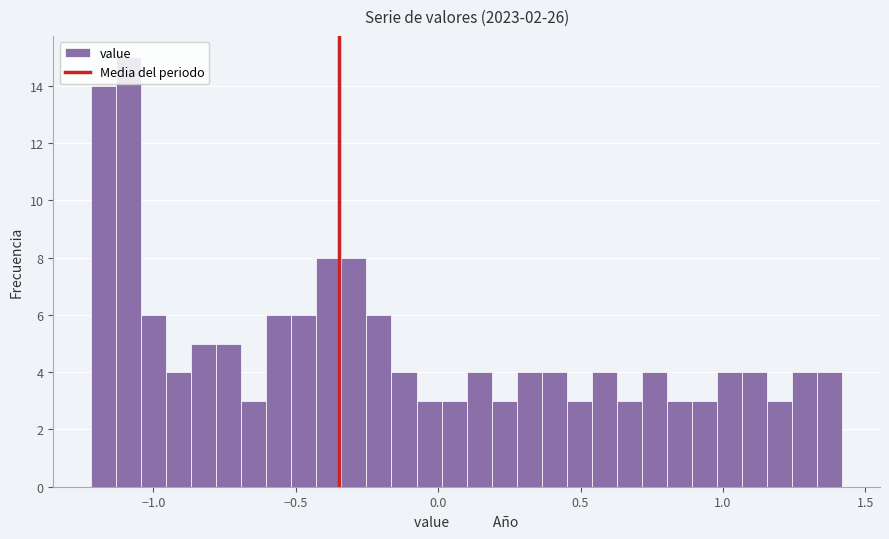

Around what value on the x-axis is the tallest bar? Give the approximate position of its centre, as read against the axis.

-1.10